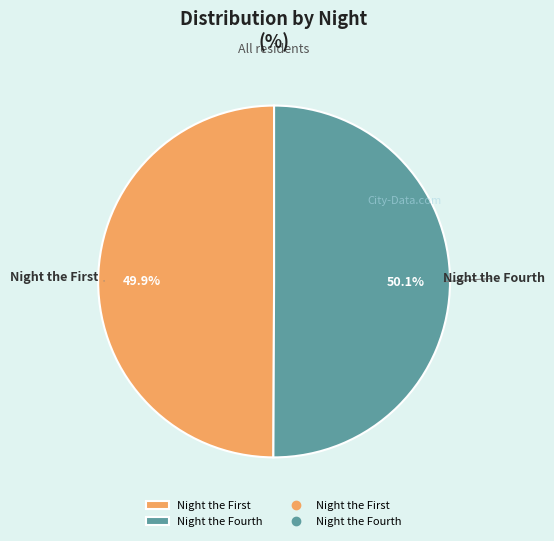

The Night the Fourth slice represents 65% of the pie. True or false?

False